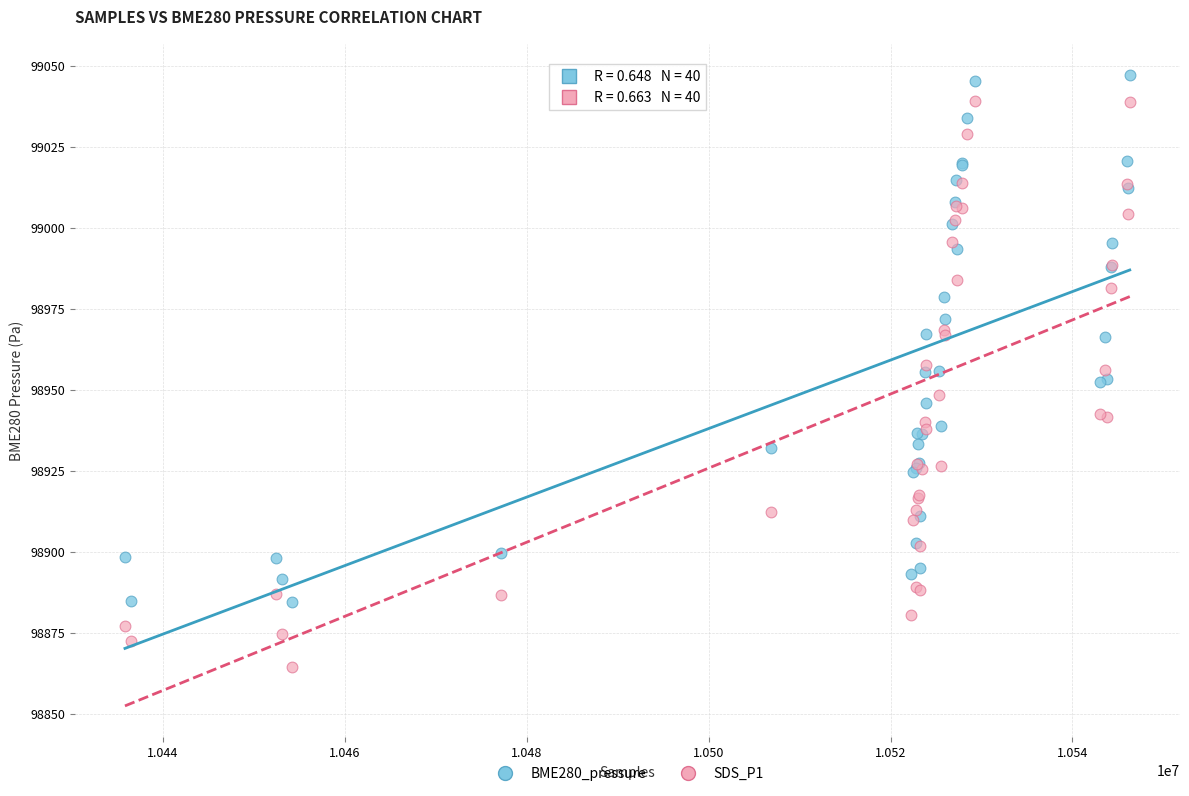

Which series reaches the minimum Y coordinate?

SDS_P1